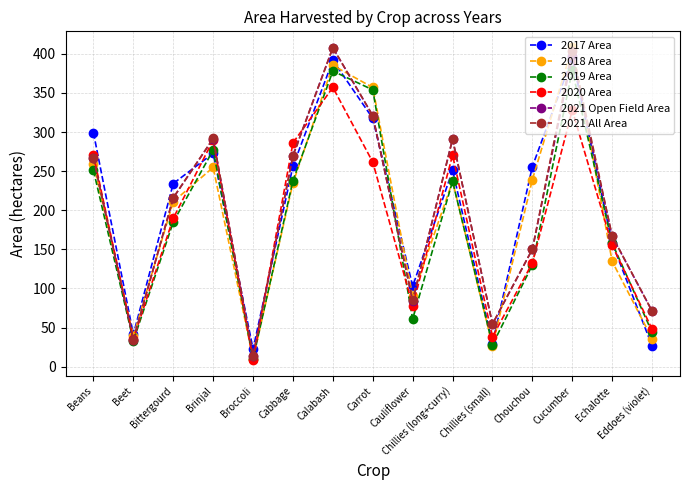

What is the total value across all series at Cucumber?

2311.9